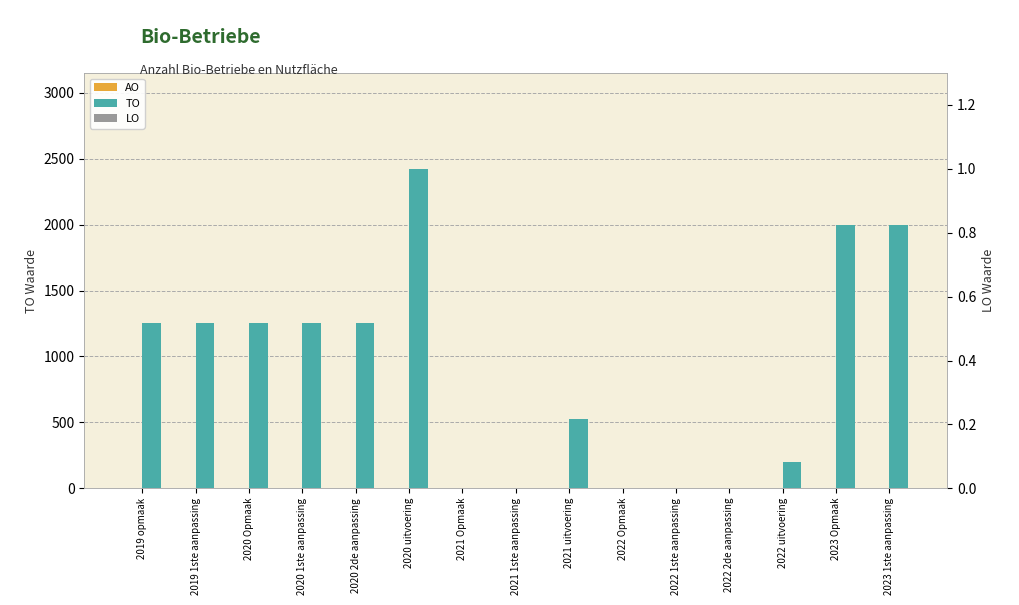

Rank the series by their maximum value, from lowest to highest.

AO, LO, TO